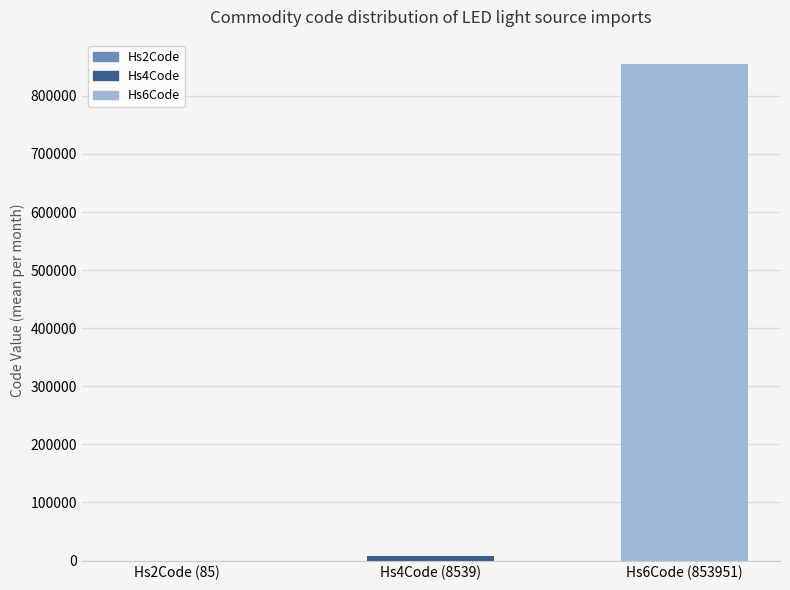

Read the value at Hs4Code (8539), to the nearest 100.

8500